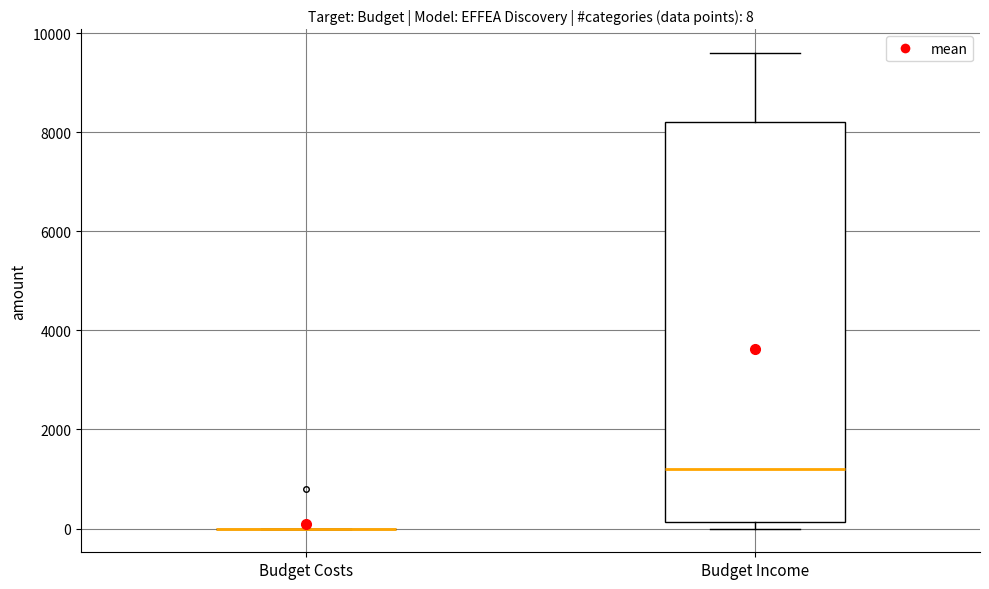

Which box is the tallest, from its lower edge to its upper edge?

Budget Income